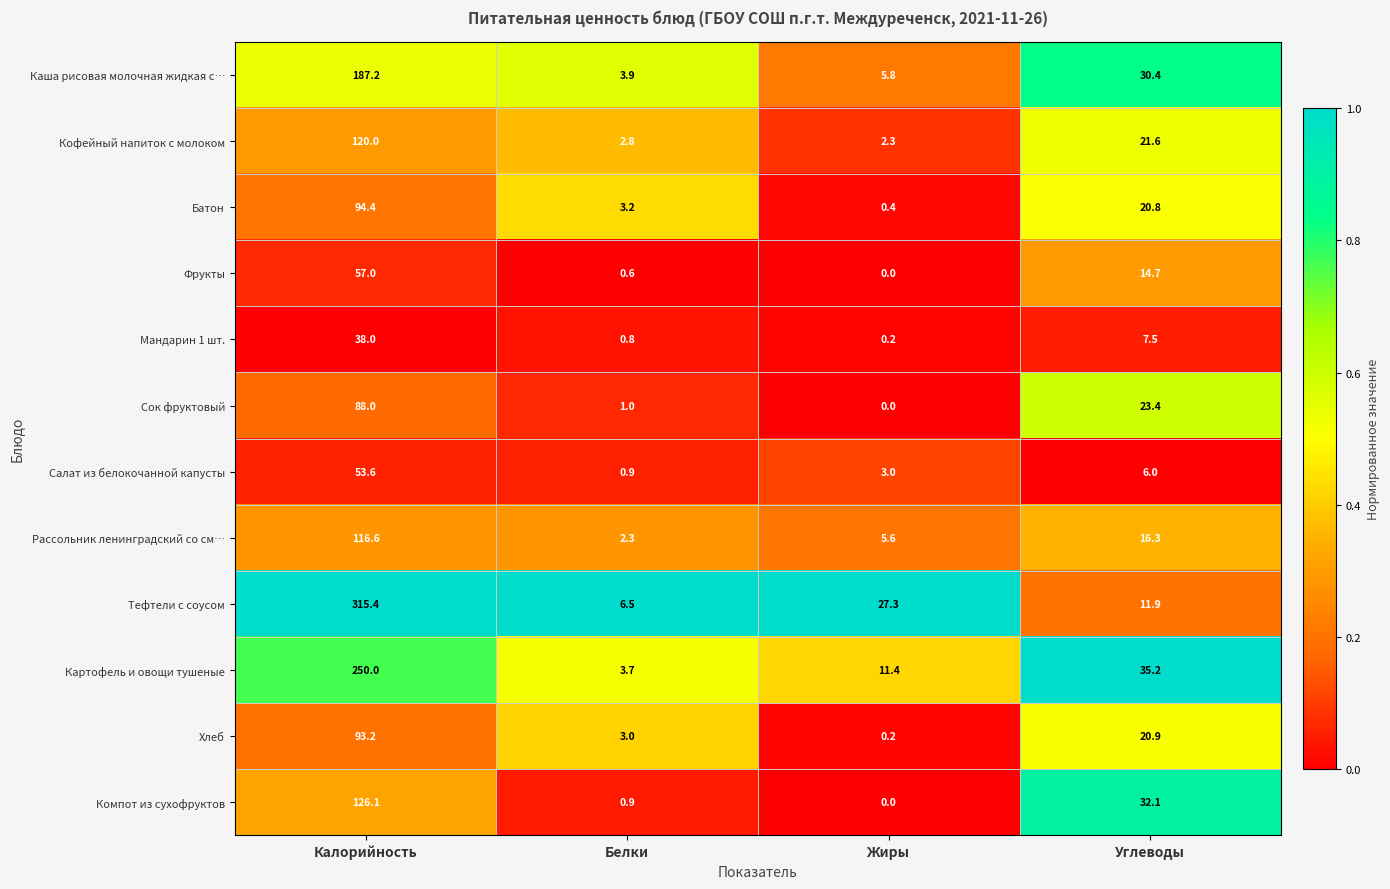

What is the highest value of the Батон series?

94.4